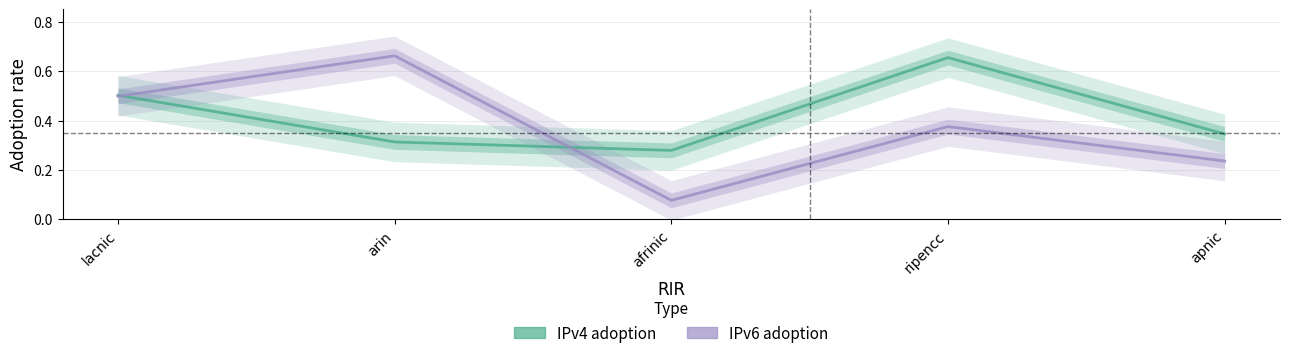

Where is the first local minimum for IPv4 adoption?

afrinic